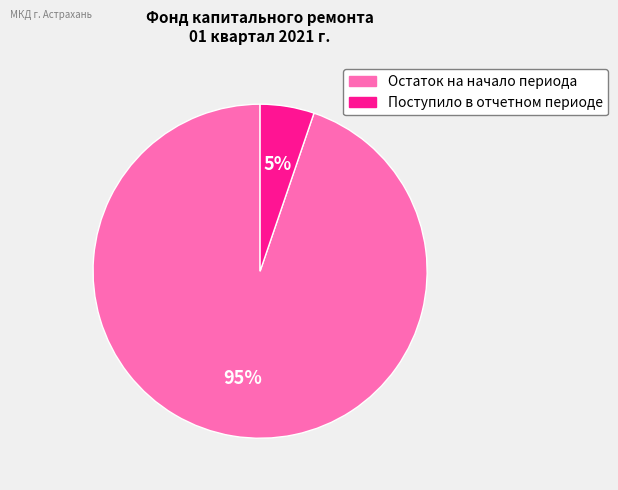

How many slices are in this pie chart?

2